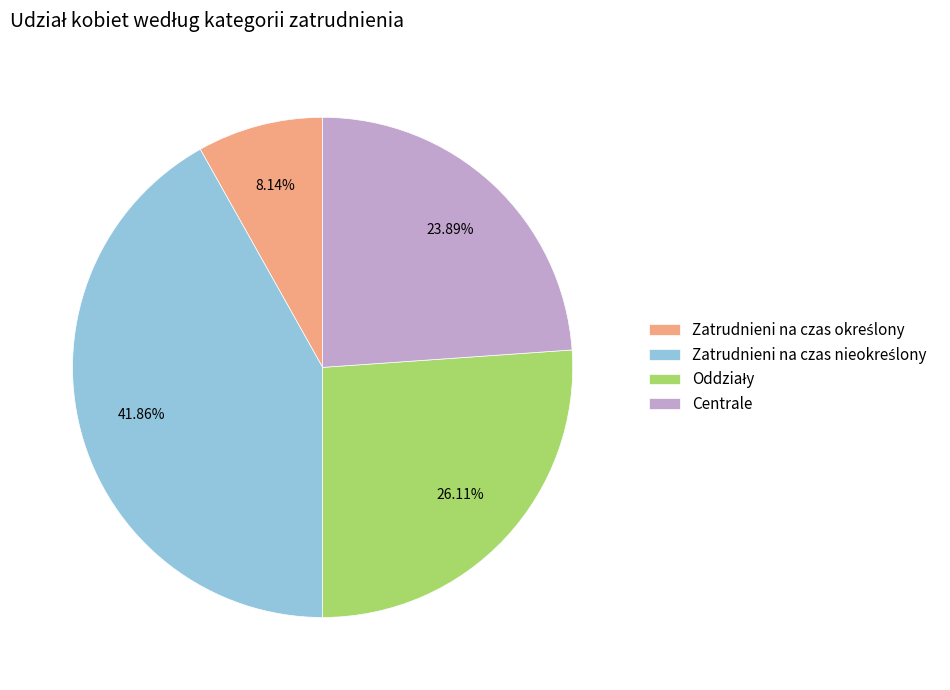

To the nearest percent, what is the average slice percentage?

25%